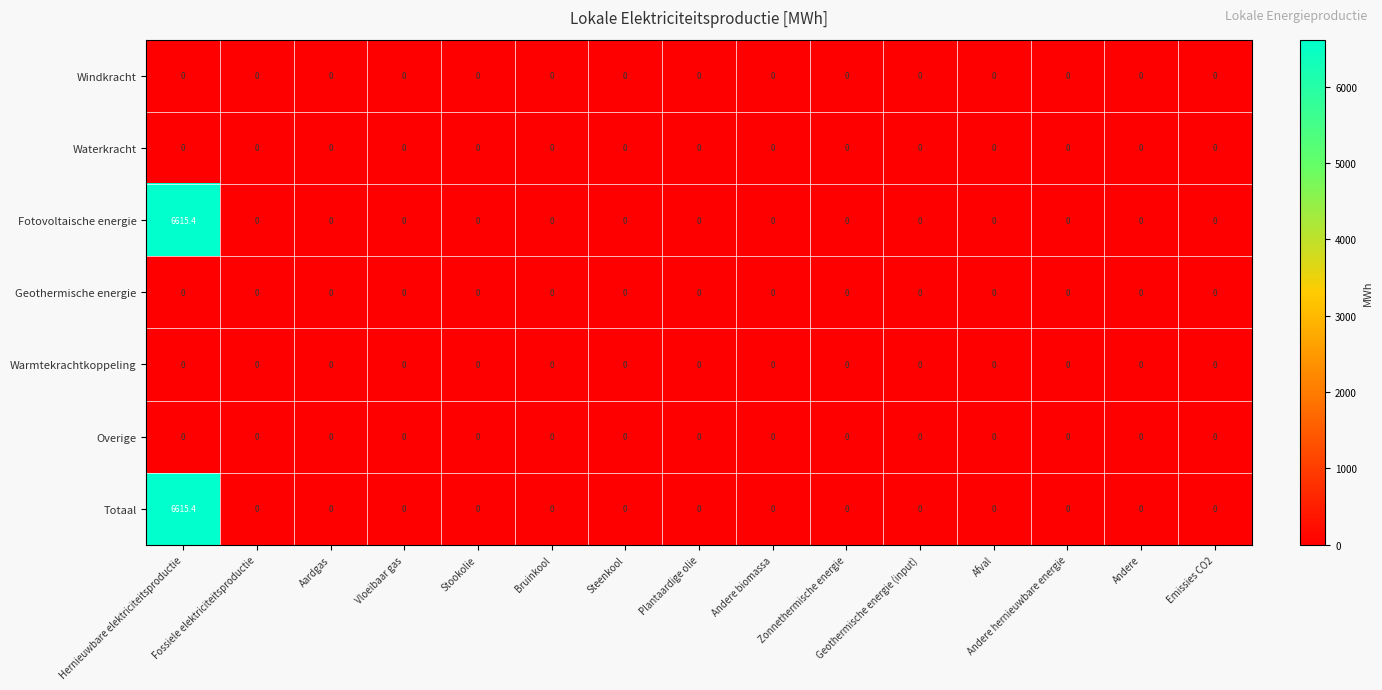

What is the difference between the maximum and minimum values in the Totaal series?

6615.4